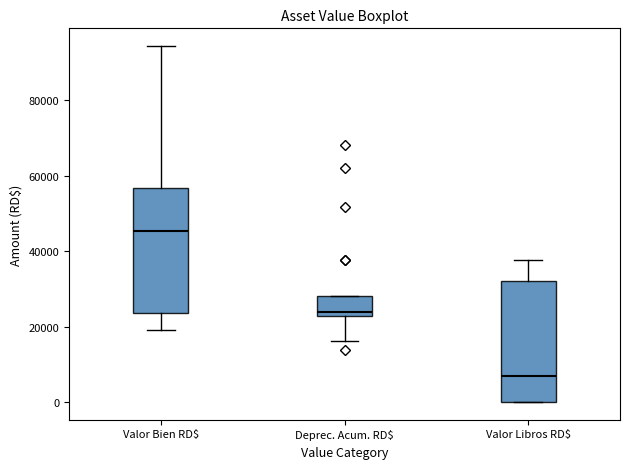

Reading left to right, transcribe this box plot: for each box, give where its median line is, the range the box spans, and where its two whiskers end, as read against the y-axis. The values are not printed on the chart, so give them approximately, as read against the axis.

Valor Bien RD$: median 46000, box 24000 to 56000, whiskers 20000 to 94000
Deprec. Acum. RD$: median 24000, box 22000 to 28000, whiskers 16000 to 28000
Valor Libros RD$: median 6000, box 0 to 32000, whiskers 0 to 38000